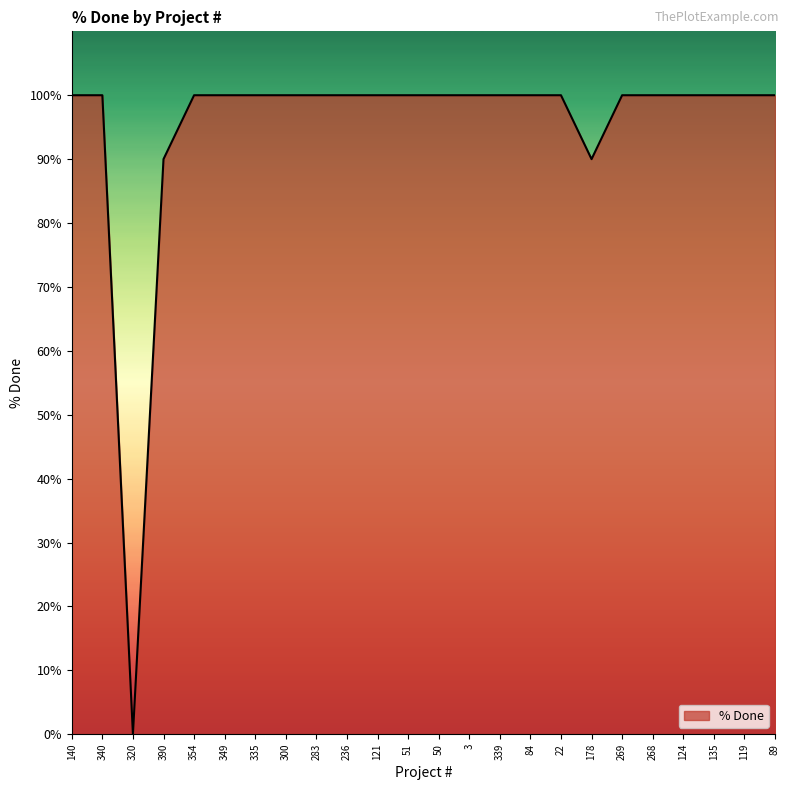

Which category has the lowest value across all series?

320